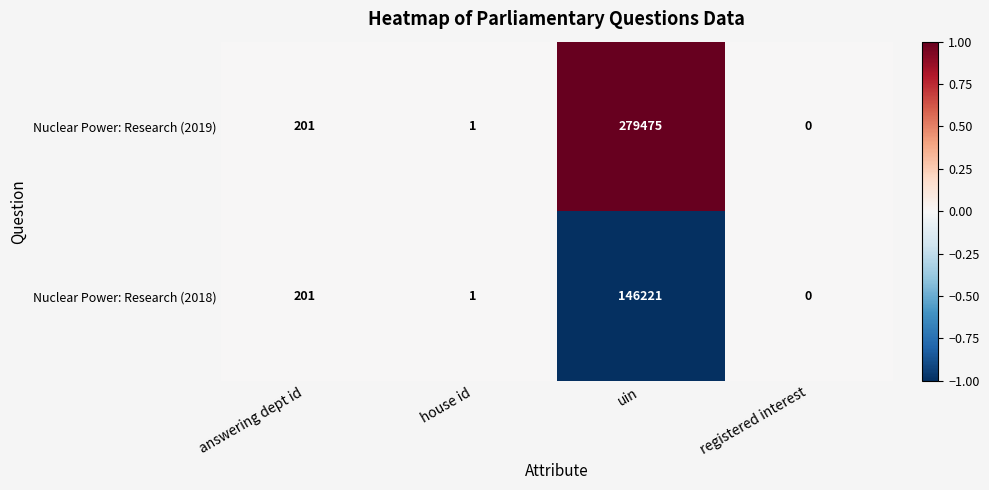

Reading right to left, transcribe all the data shown in this chart.

Nuclear Power: Research (2019): 0	279475	1	201
Nuclear Power: Research (2018): 0	146221	1	201